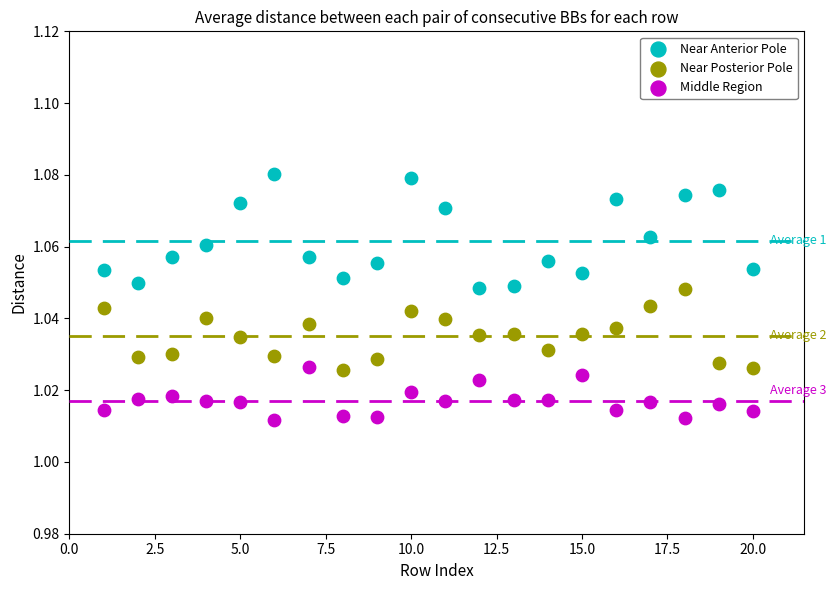

Which series reaches the minimum Y coordinate?

Middle Region